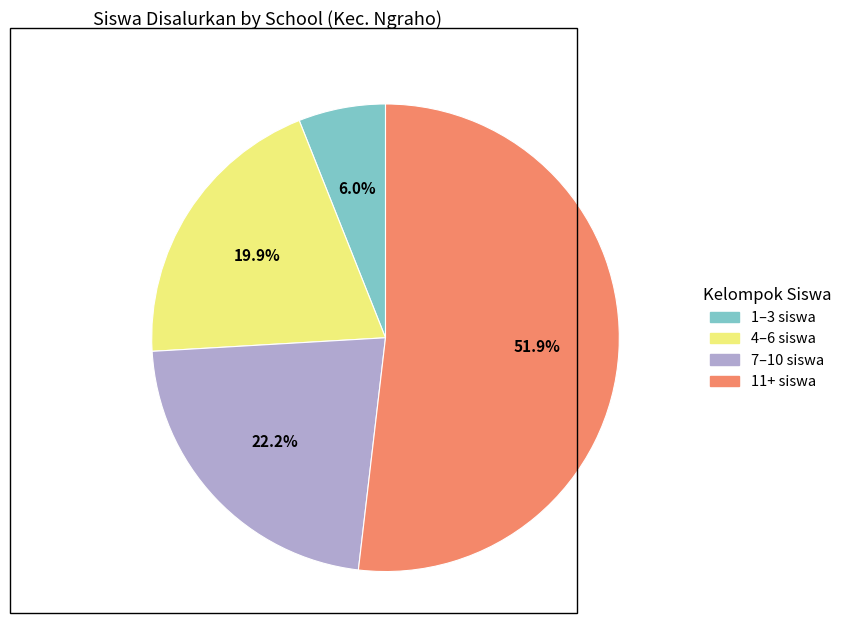

Is there a majority slice in this chart?

Yes